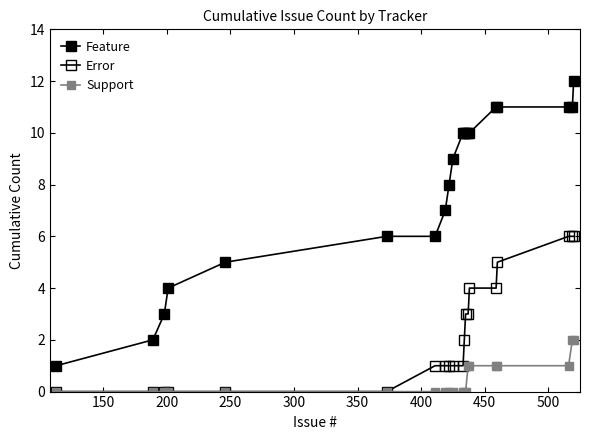

Is this an area chart (filled region under the line)?

No